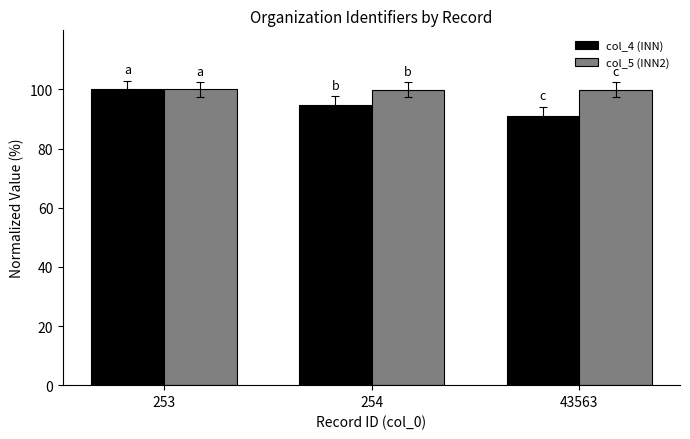

Rank the series at 43563 from highest to lowest value.

col_5 (INN2), col_4 (INN)